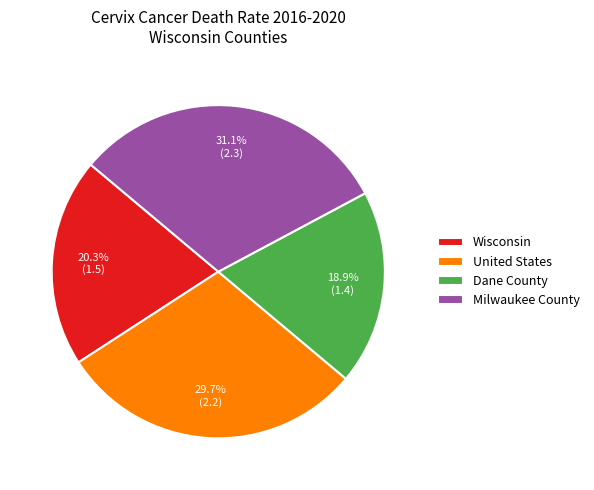

What is the total percentage of United States and Milwaukee County?

60.8%